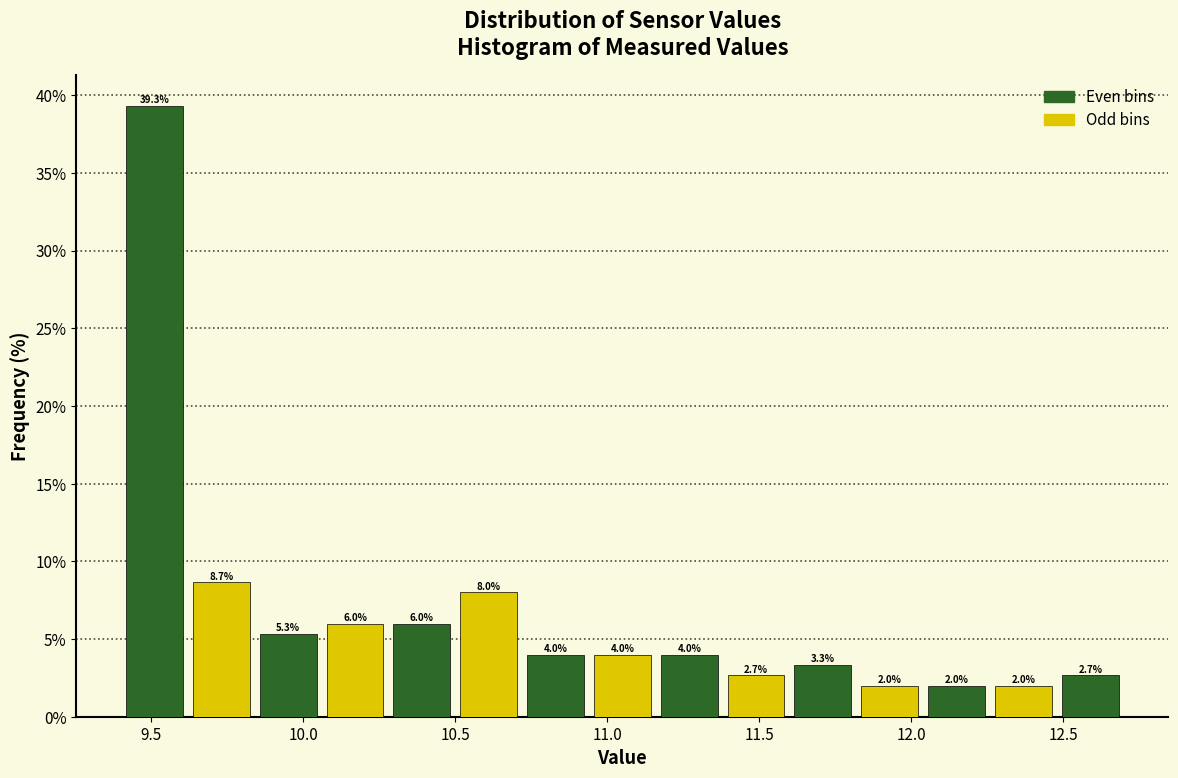

Reading left to right, list every bar in this chart as the range it spans on the x-axis followed by its height. The bar edges are not printed on the chart, so give them approximately, as read against the axis.

9.40 to 9.62: 39.3
9.62 to 9.84: 8.7
9.84 to 10.06: 5.3
10.06 to 10.28: 6.0
10.28 to 10.50: 6.0
10.50 to 10.72: 8.0
10.72 to 10.94: 4.0
10.94 to 11.16: 4.0
11.16 to 11.38: 4.0
11.38 to 11.60: 2.7
11.60 to 11.82: 3.3
11.82 to 12.04: 2.0
12.04 to 12.26: 2.0
12.26 to 12.48: 2.0
12.48 to 12.70: 2.7